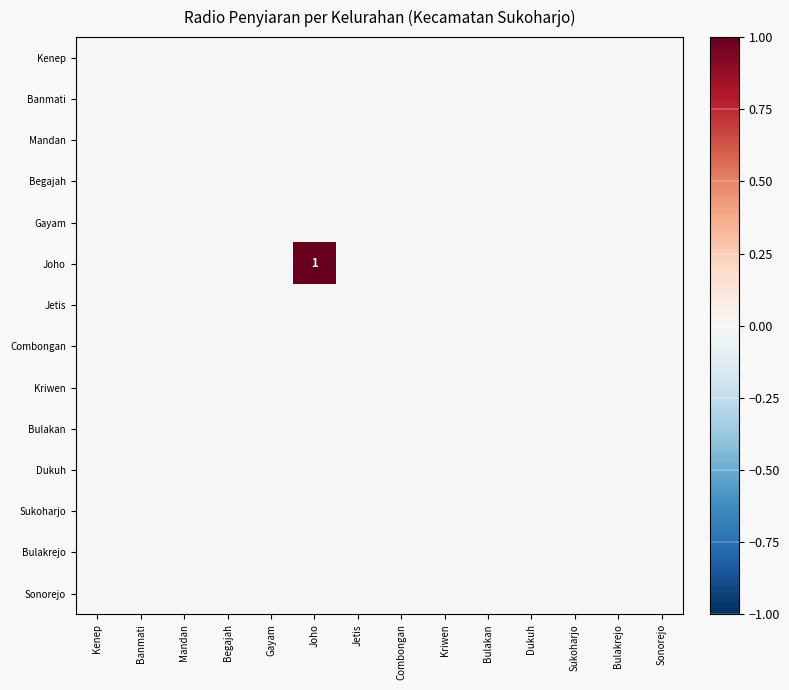

True or false: Dukuh has a value of 0 at Mandan.

True